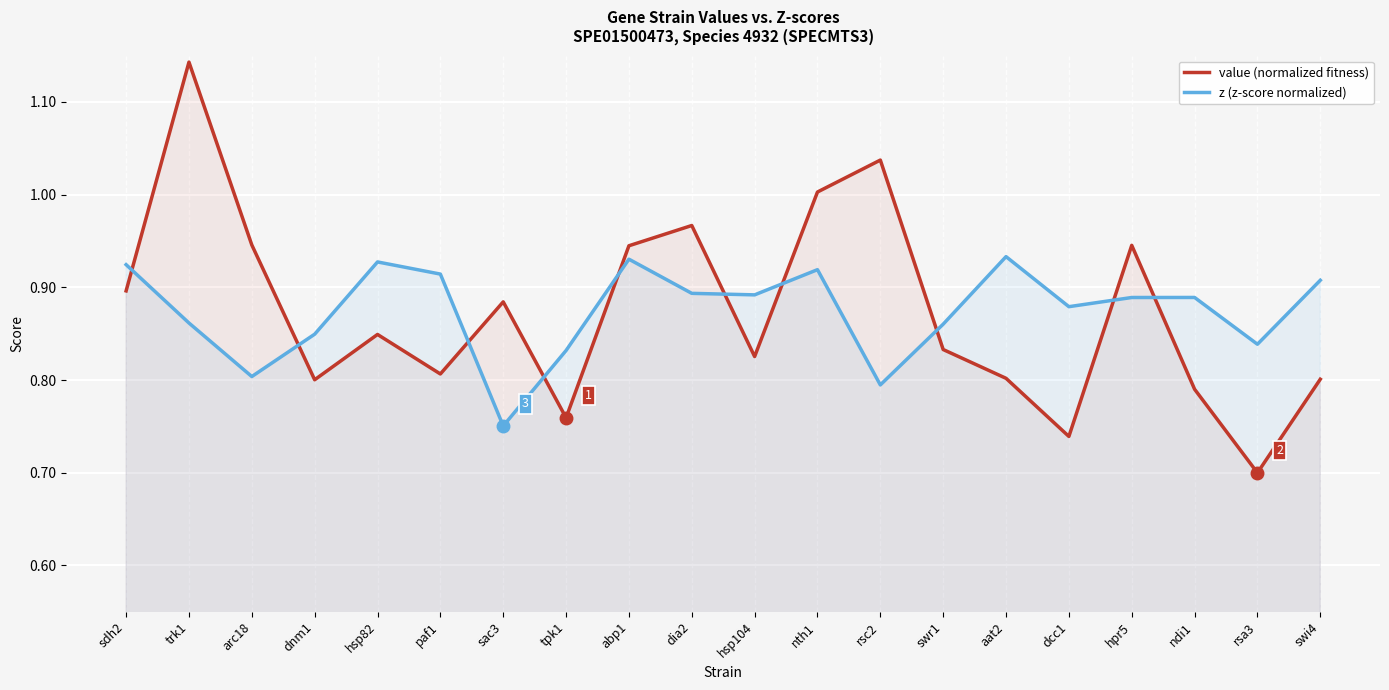

At which label does z (z-score normalized) reach its minimum?

sac3